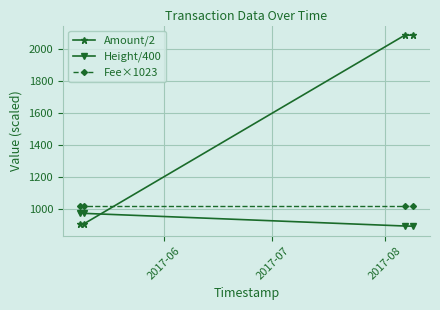

What is the value of the Fee×1023 point at the 3rd from the left?

1023.0